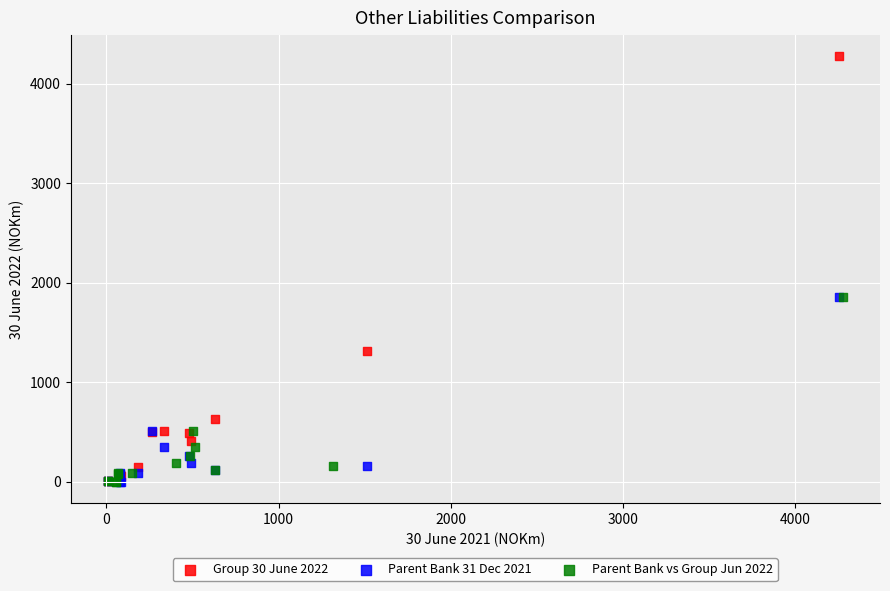

Which series reaches the maximum Y coordinate?

Group 30 June 2022